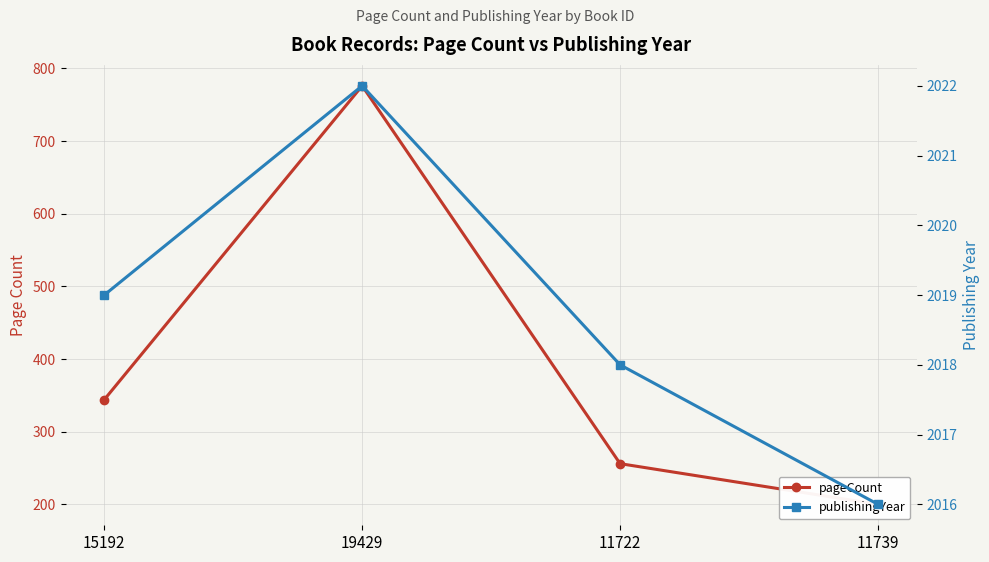

What is the spread (max minus min) of values at 11739?

1816